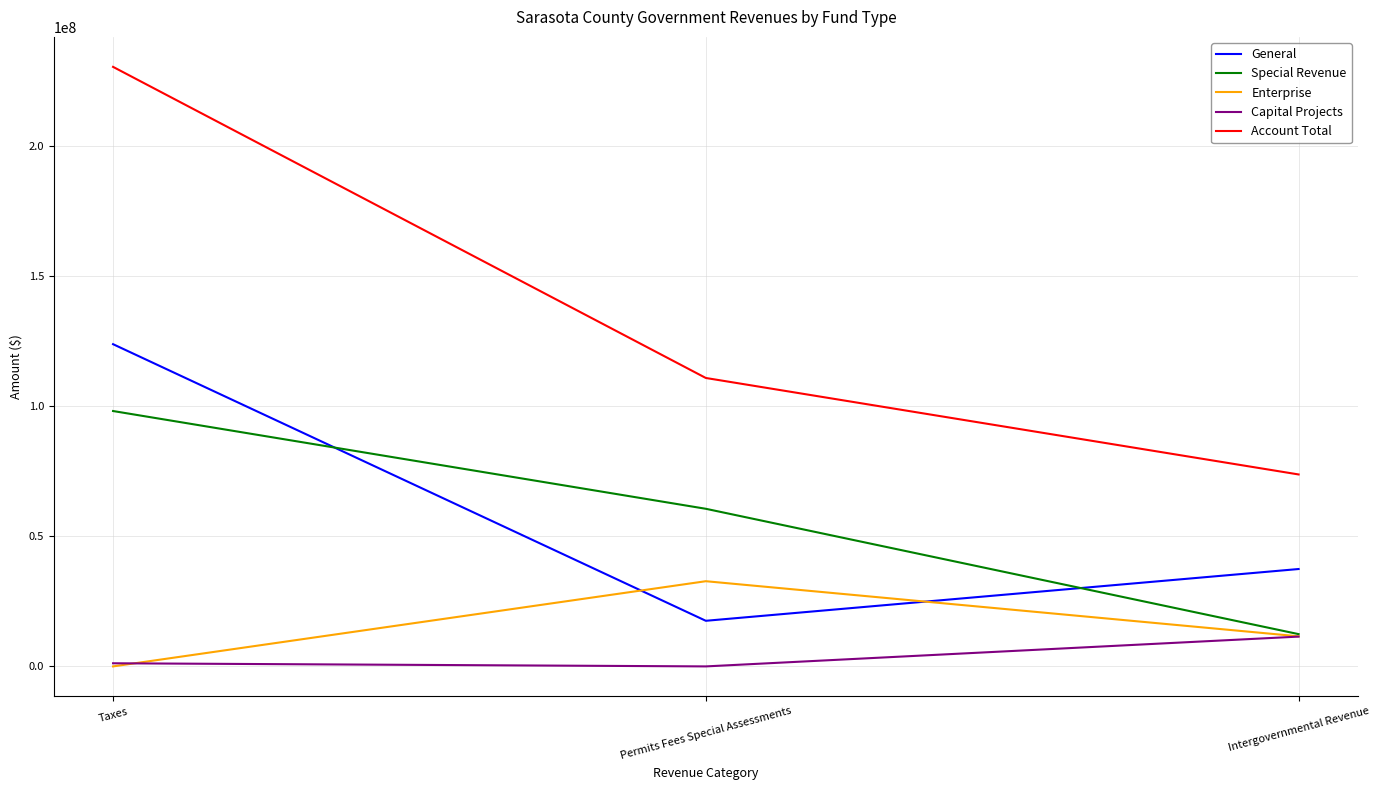

What value does the General series have at Taxes, to the nearest 100?

123953400